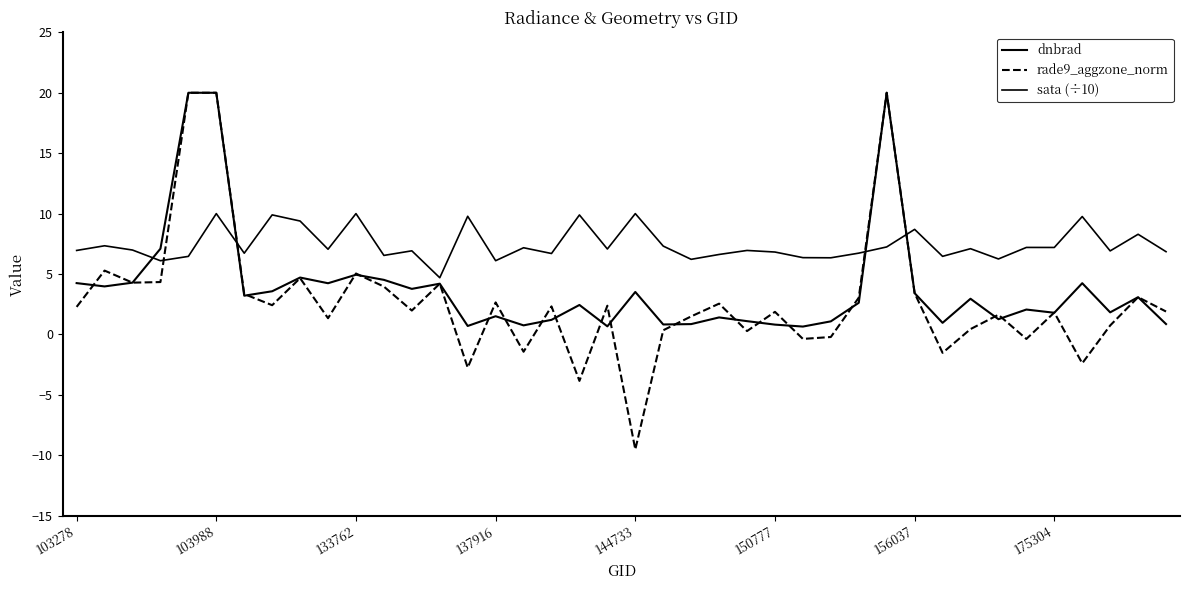

Does the chart have visible grid lines?

No